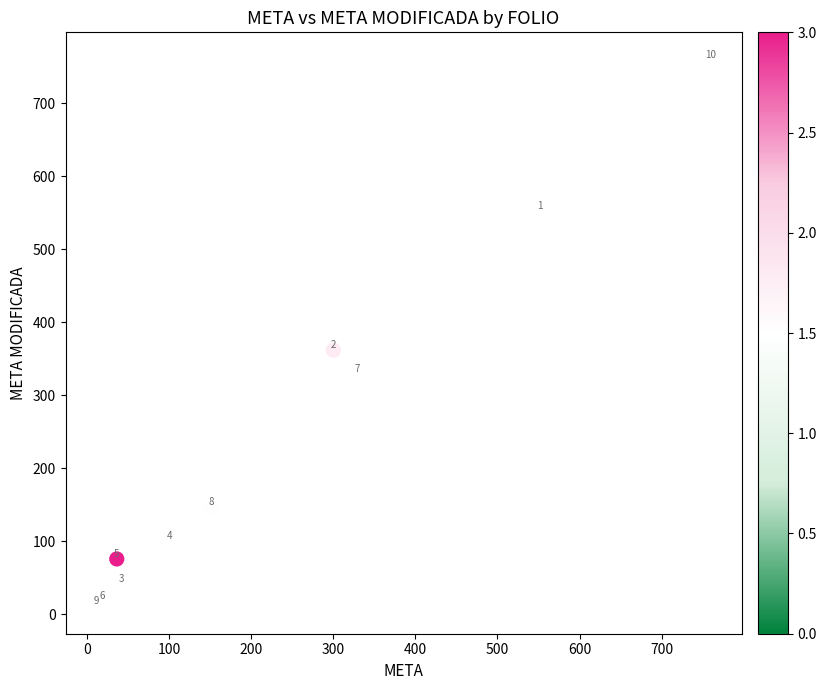

What Y value in the scatter plot is closest to 385?

362